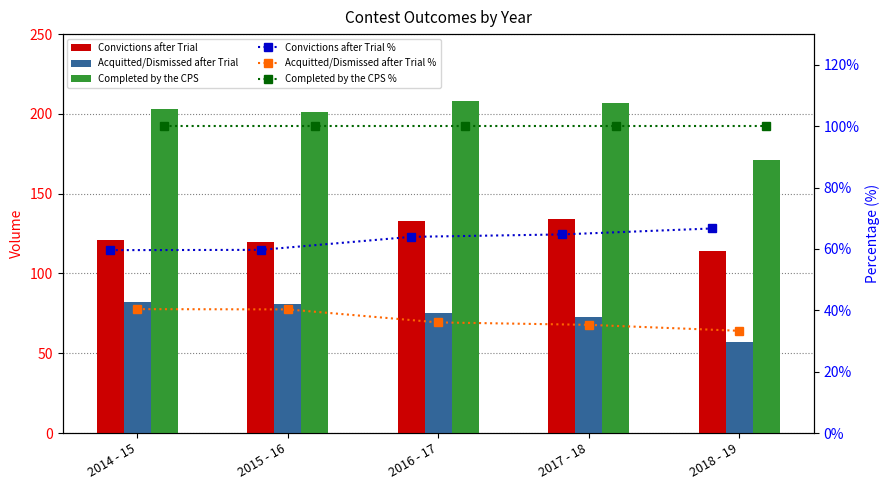

At 2016 - 17, list the series in order from largest to smallest.

Completed by the CPS, Convictions after Trial, Completed by the CPS %, Acquitted/Dismissed after Trial, Convictions after Trial %, Acquitted/Dismissed after Trial %